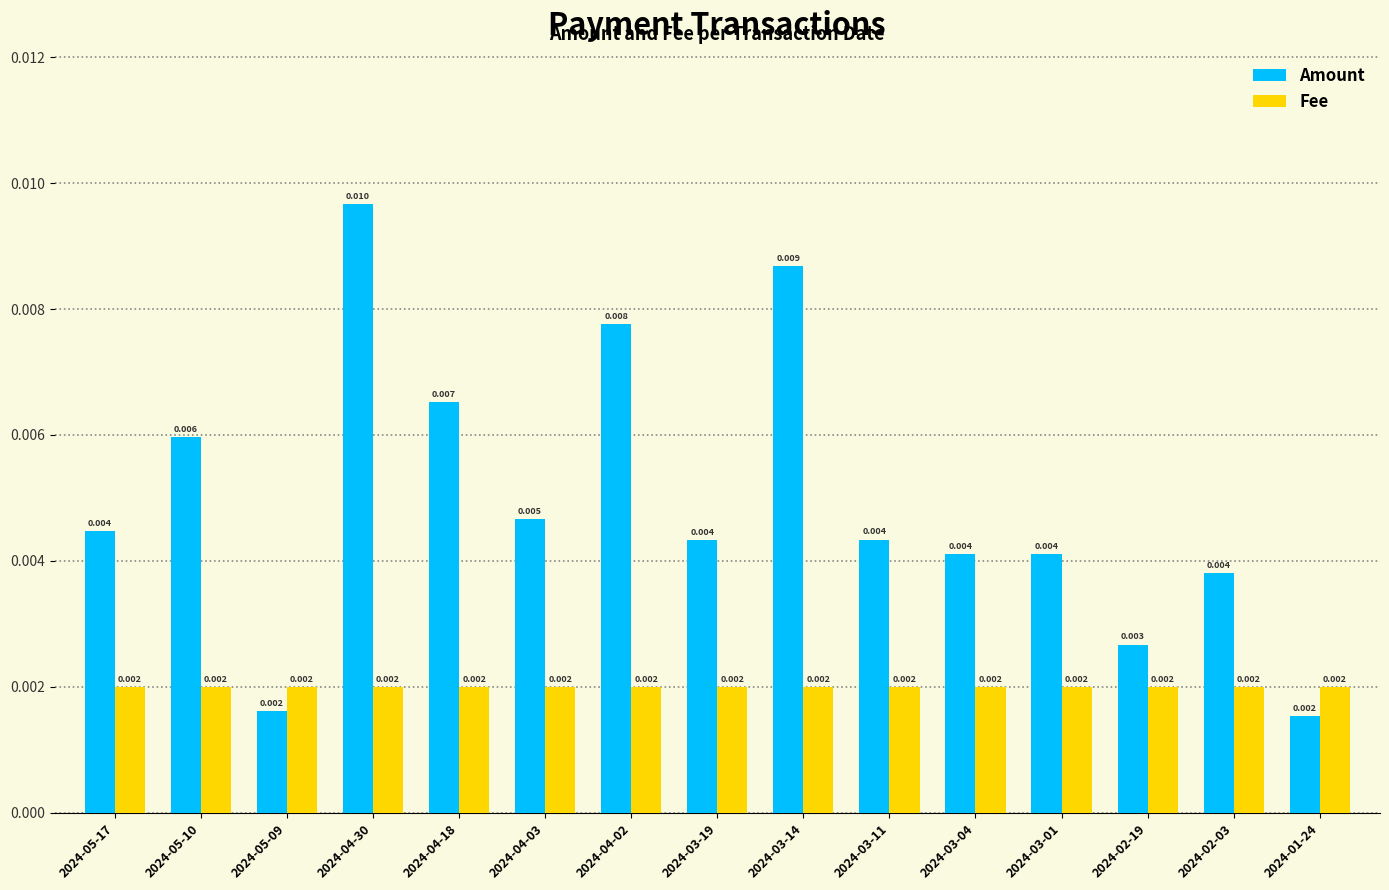

Which series has the largest range (max minus min)?

Amount